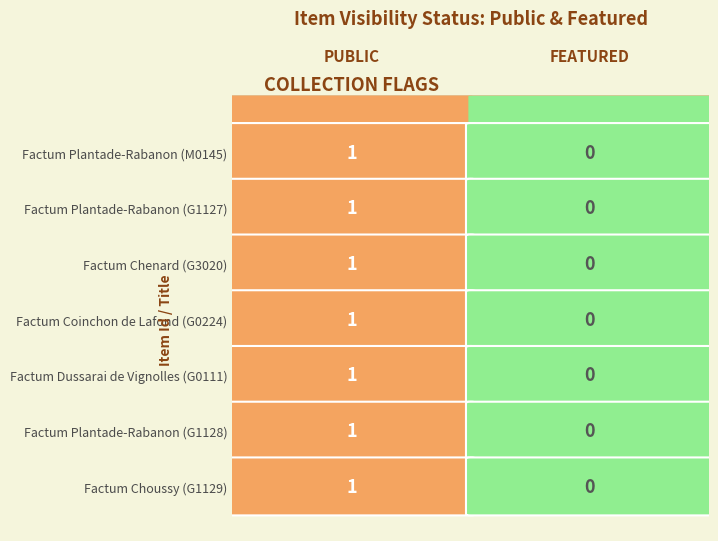

The value of 53637 at featured is 0. True or false?

True